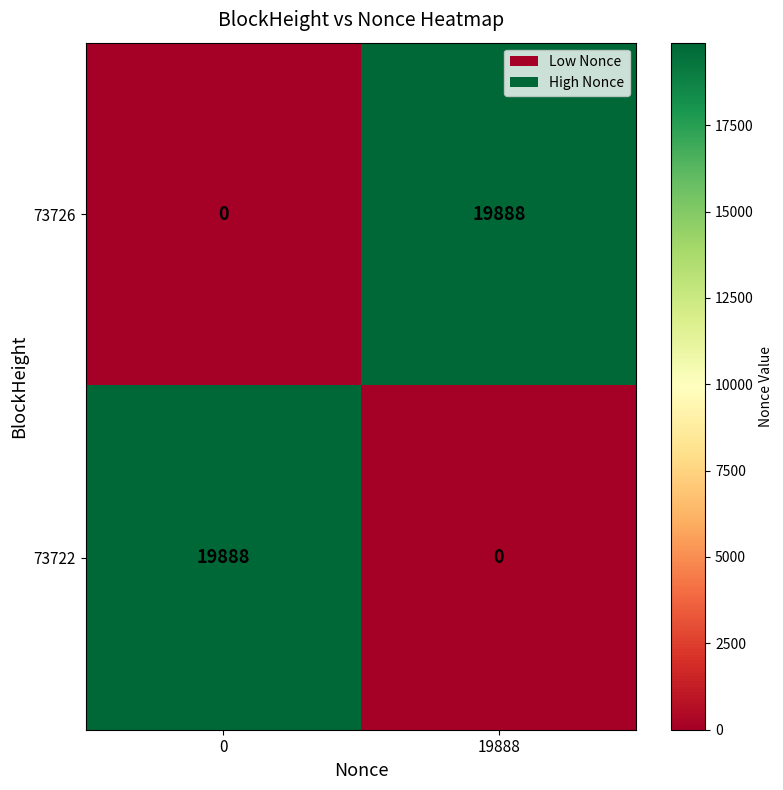

Is it true that 73726 equals 31679 at 19888?

False